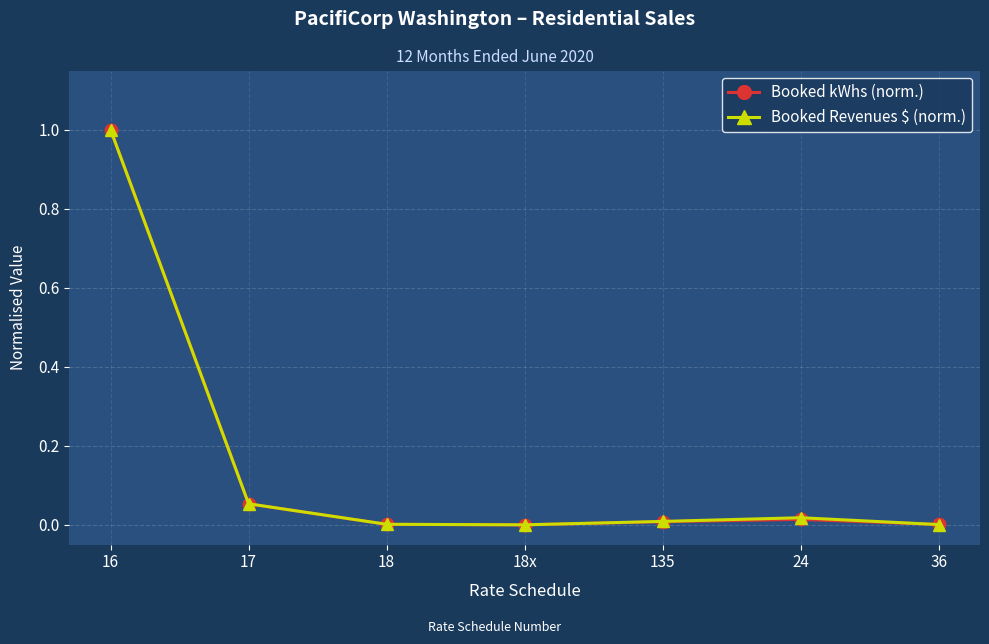

Which label corresponds to the largest value in the chart?

16